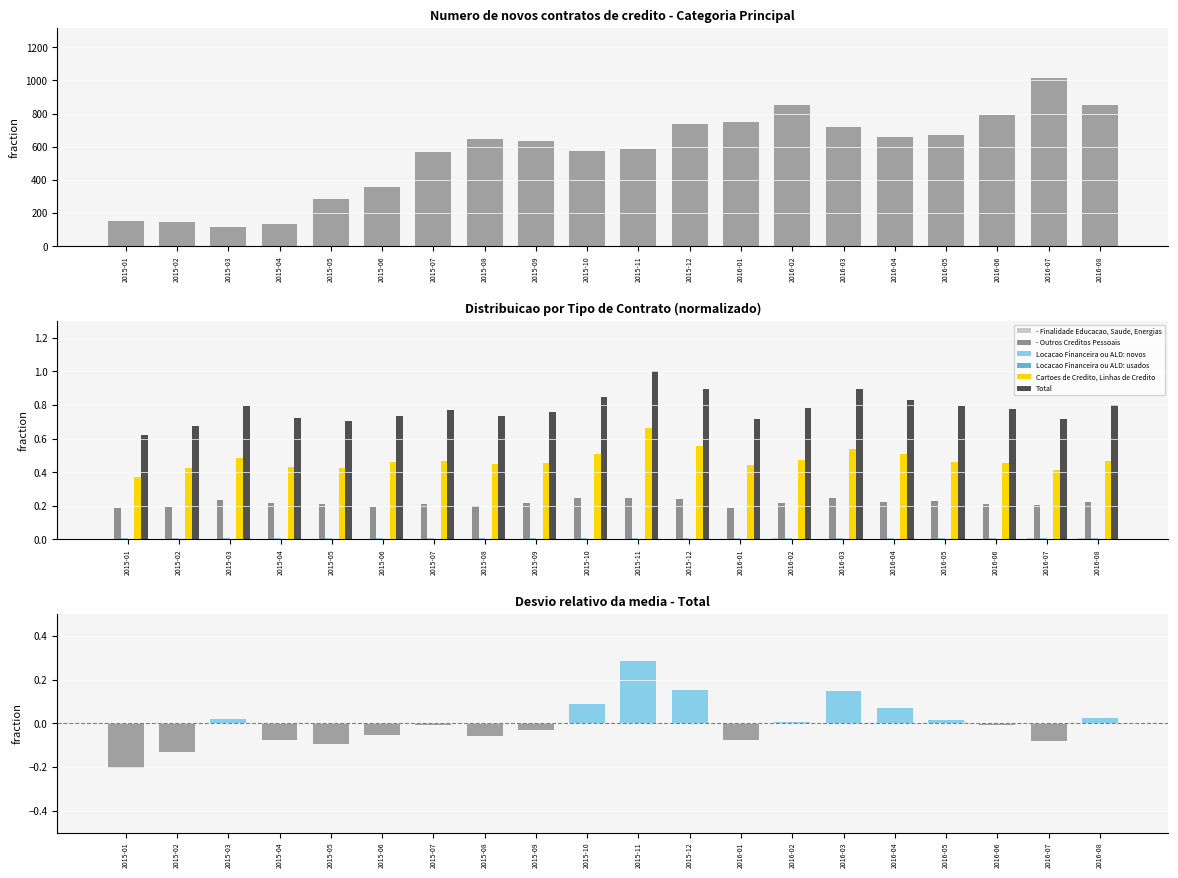

Reading left to right, transcribe all the data shown in this chart.

- Finalidade Educacao, Saude, Energias: 0.0	0.0	0.0	0.0	0.0	0.0	0.0	0.0	0.0	0.0	0.0	0.0	0.0	0.0	0.0	0.0	0.0	0.0	0.0	0.0
- Outros Creditos Pessoais: 0.2	0.2	0.2	0.2	0.2	0.2	0.2	0.2	0.2	0.2	0.2	0.2	0.2	0.2	0.2	0.2	0.2	0.2	0.2	0.2
Locacao Financeira ou ALD: novos: 0.0	0.0	0.0	0.0	0.0	0.0	0.0	0.0	0.0	0.0	0.0	0.0	0.0	0.0	0.0	0.0	0.0	0.0	0.0	0.0
Locacao Financeira ou ALD: usados: 0.0	0.0	0.0	0.0	0.0	0.0	0.0	0.0	0.0	0.0	0.0	0.0	0.0	0.0	0.0	0.0	0.0	0.0	0.0	0.0
Cartoes de Credito, Linhas de Credito: 0.4	0.4	0.5	0.4	0.4	0.5	0.5	0.5	0.5	0.5	0.7	0.6	0.4	0.5	0.5	0.5	0.5	0.5	0.4	0.5
Total: -0.2	-0.1	0.0	-0.1	-0.1	-0.1	-0.0	-0.1	-0.0	0.1	0.3	0.2	-0.1	0.0	0.2	0.1	0.0	-0.0	-0.1	0.0